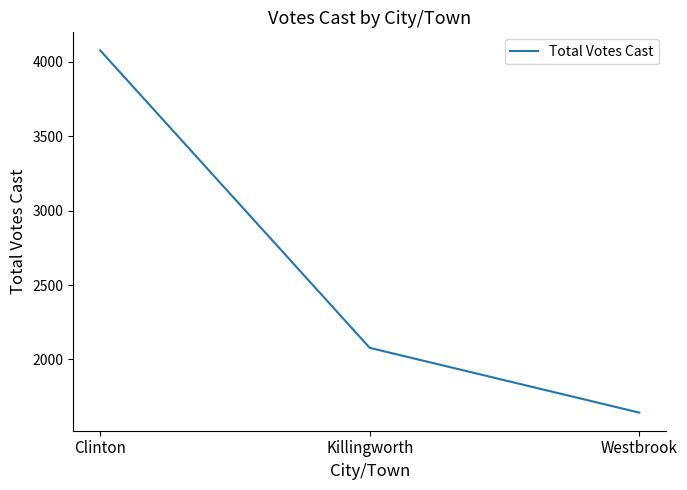

Which label corresponds to the largest value in the chart?

Clinton